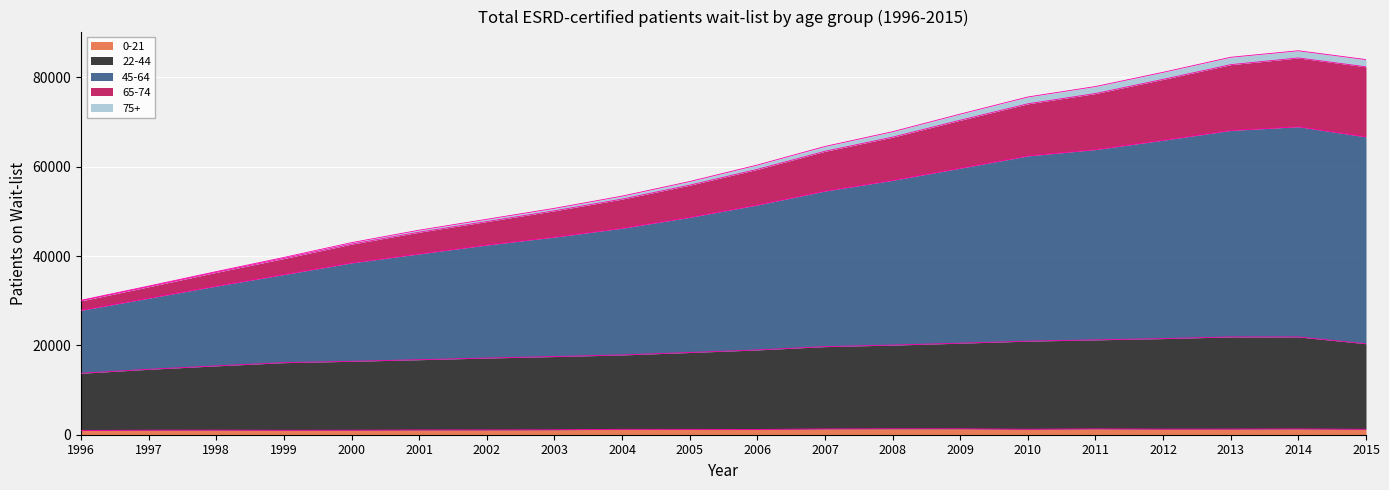

What are all the series names shown in the legend?

0-21, 22-44, 45-64, 65-74, 75+